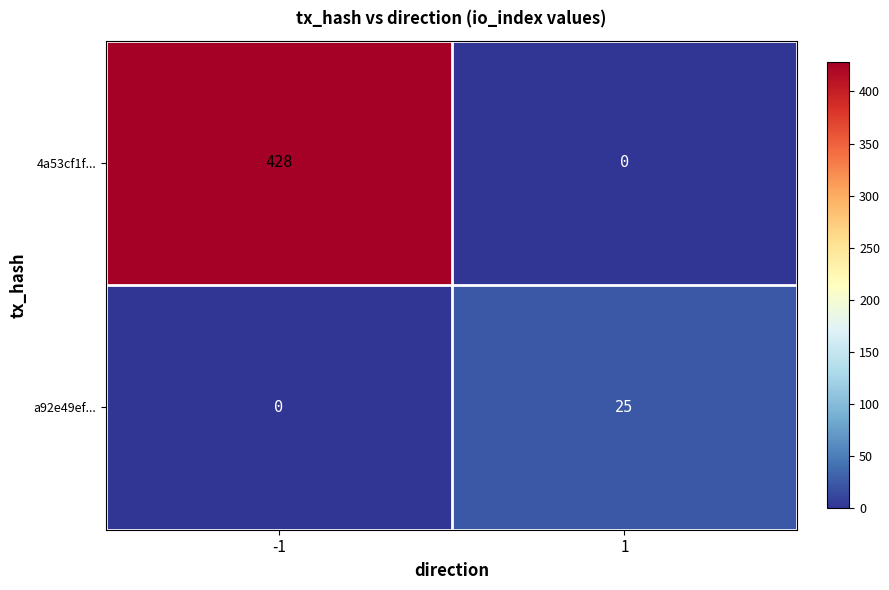

Rank the series at -1 from highest to lowest value.

4a53cf1f..., a92e49ef...